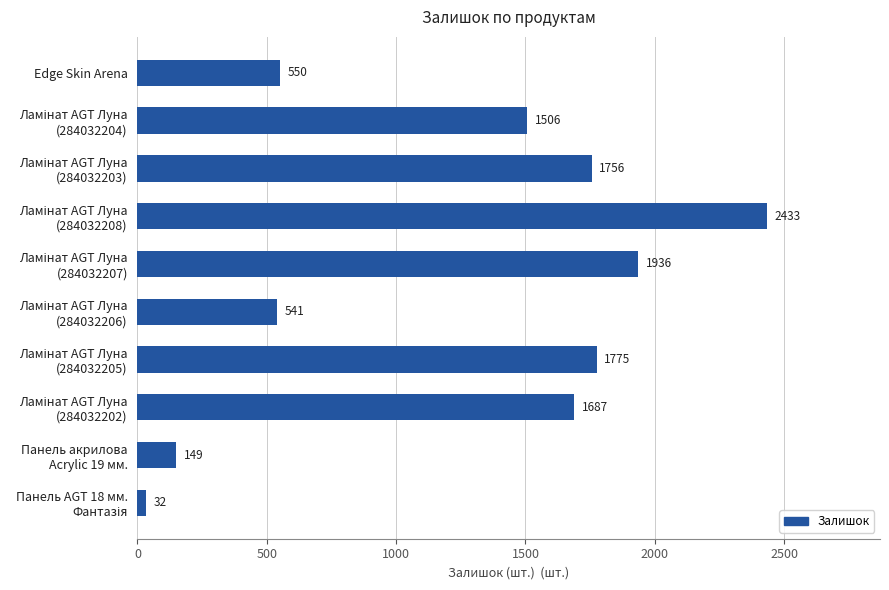

What is the difference between the second highest and second lowest values?

1787